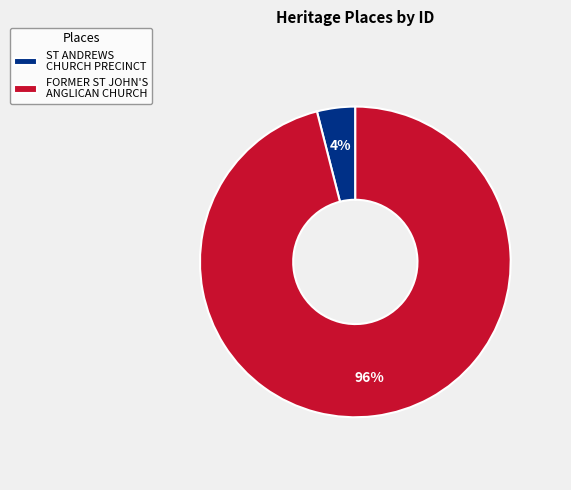

Do ST ANDREWS CHURCH PRECINCT and FORMER ST JOHN'S ANGLICAN CHURCH together represent more than half of the pie?

Yes